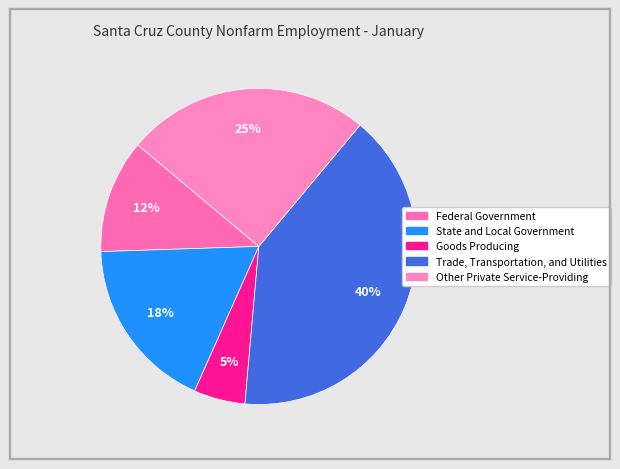

What is the largest slice in the pie chart?

Trade, Transportation, and Utilities